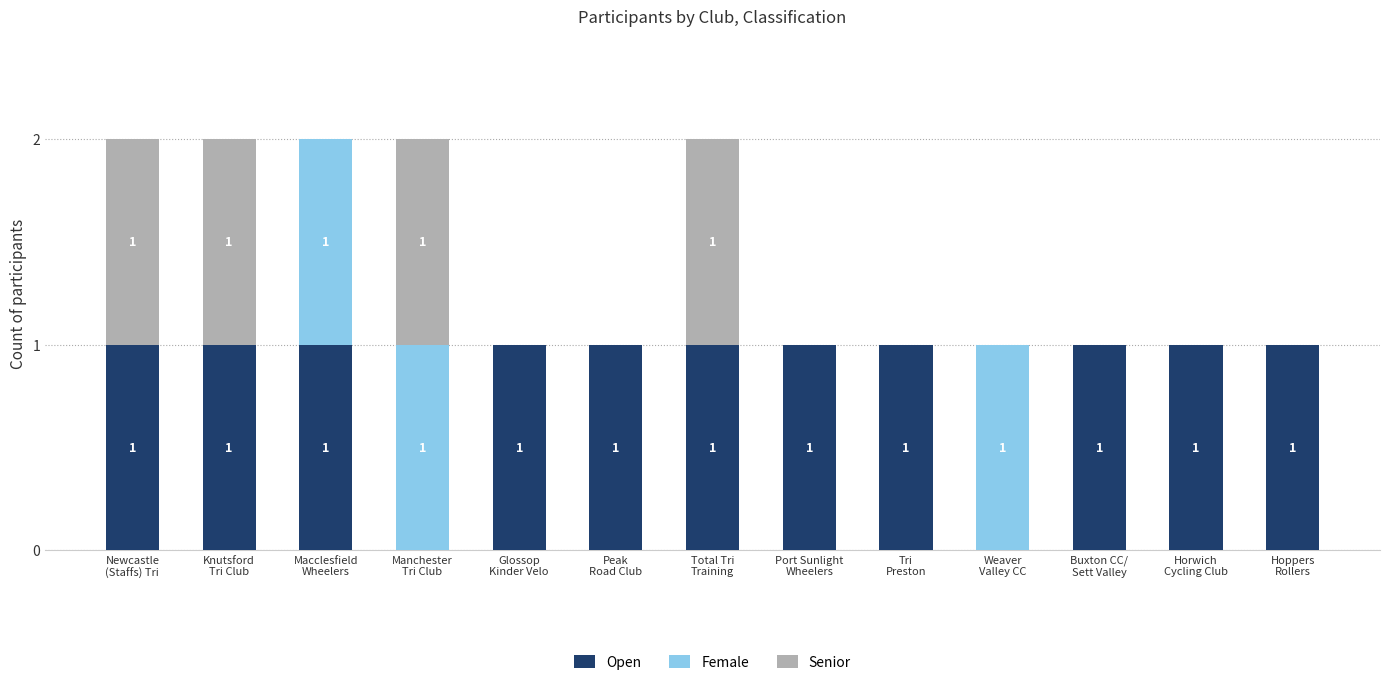

What is the label of the 2nd bar from the left?

Knutsford
Tri Club